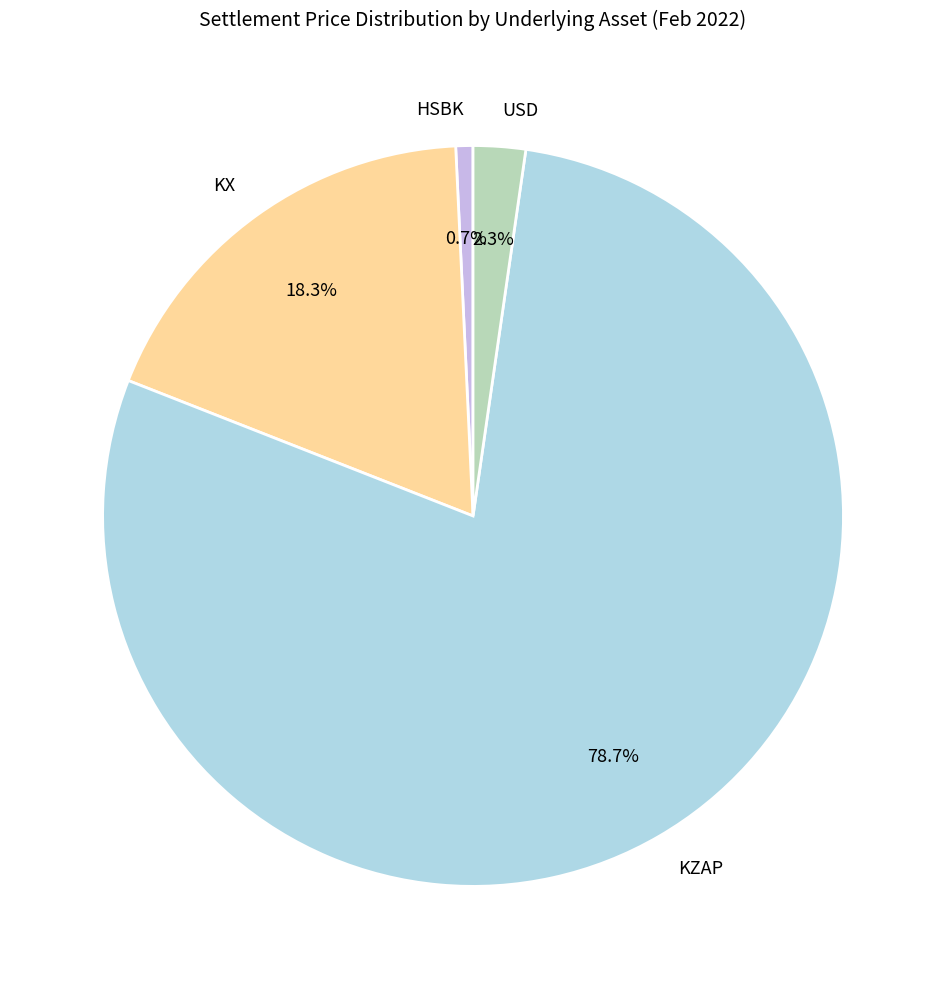

Is it true that HSBK is 1% of the pie?

True